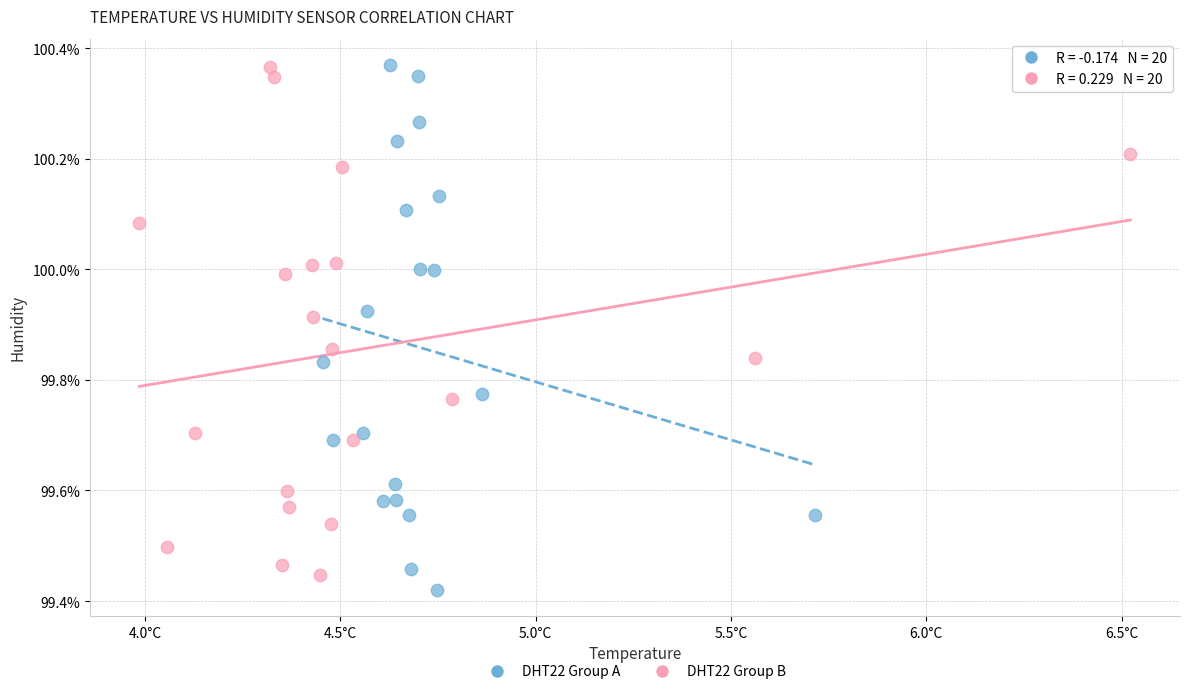

What are all the series names shown in the legend?

DHT22 Group A, DHT22 Group B